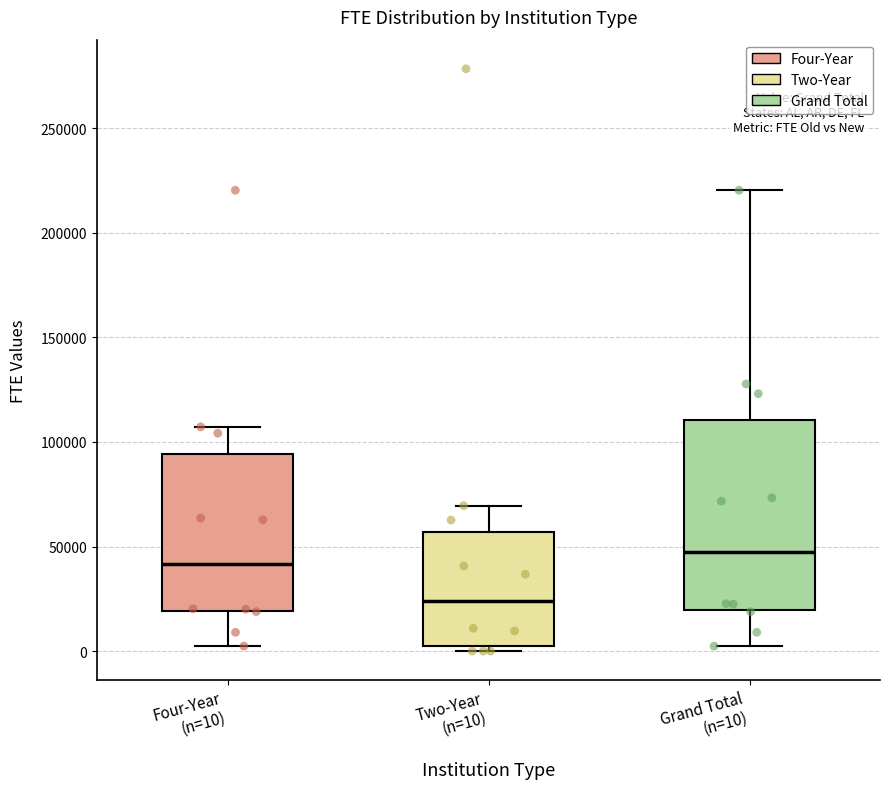

Comparing the boxes themselves (not the whiskers), which one is the tallest?

Grand Total (n=10)